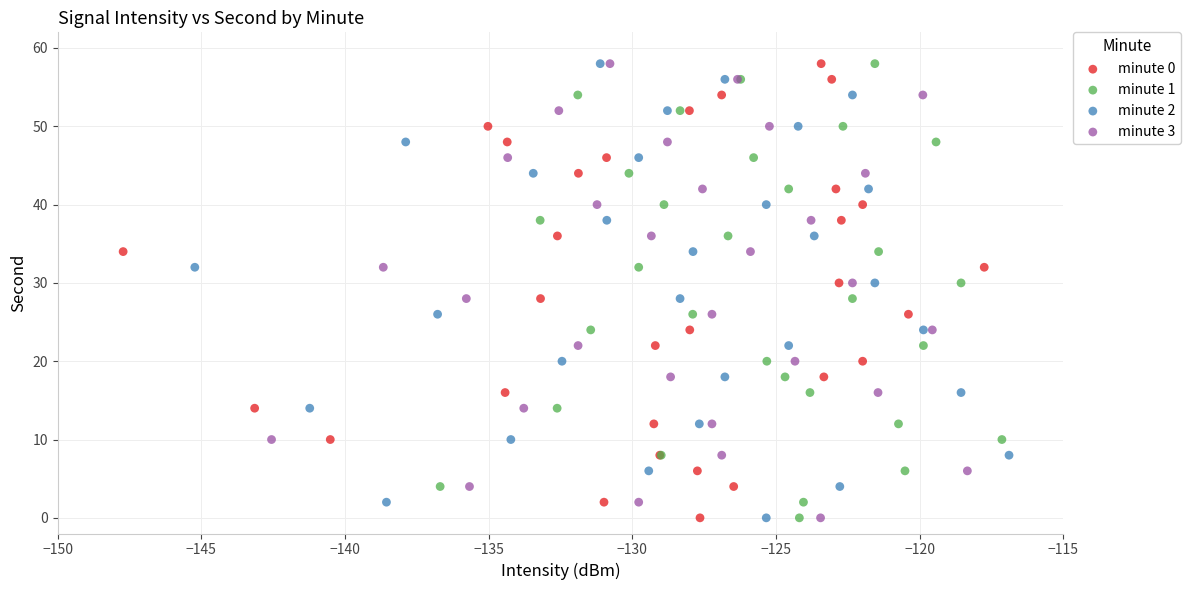

What are all the series names shown in the legend?

minute 0, minute 1, minute 2, minute 3